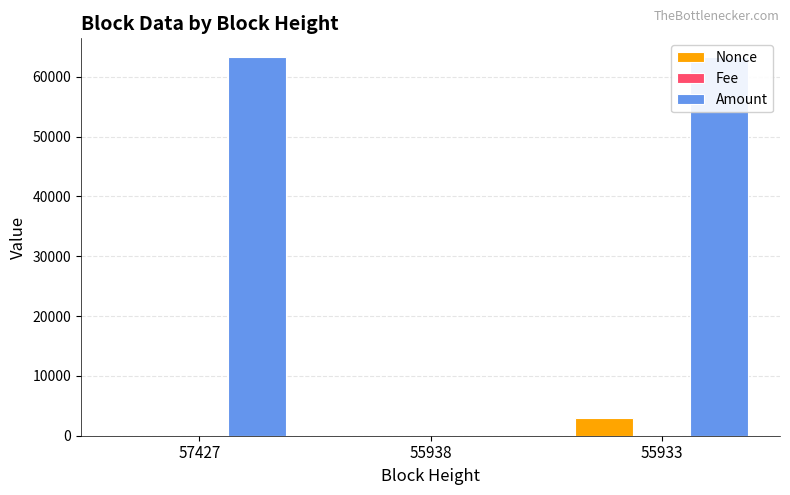

Where does the Amount series first go above 63274?

57427